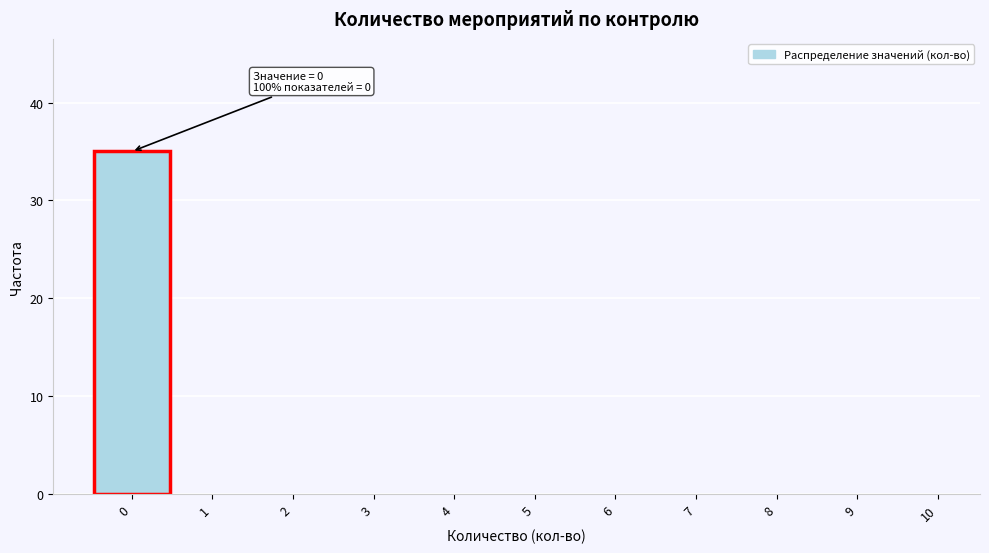

Reading left to right, what are all the values shown in this chart?

0=35	1=0	2=0	3=0	4=0	5=0	6=0	7=0	8=0	9=0	10=0